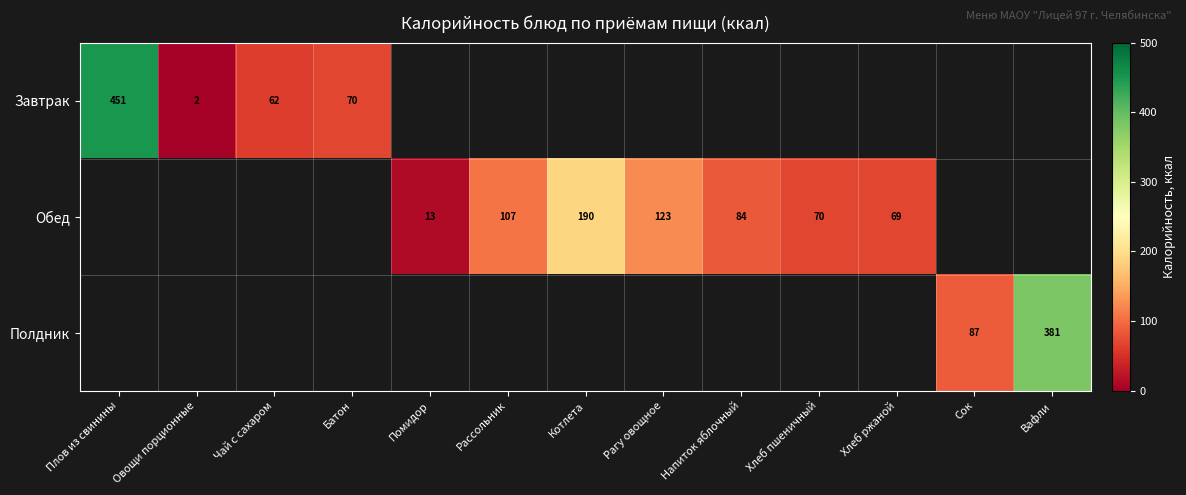

Is it true that Обед equals 69.0 at Хлеб ржаной?

True